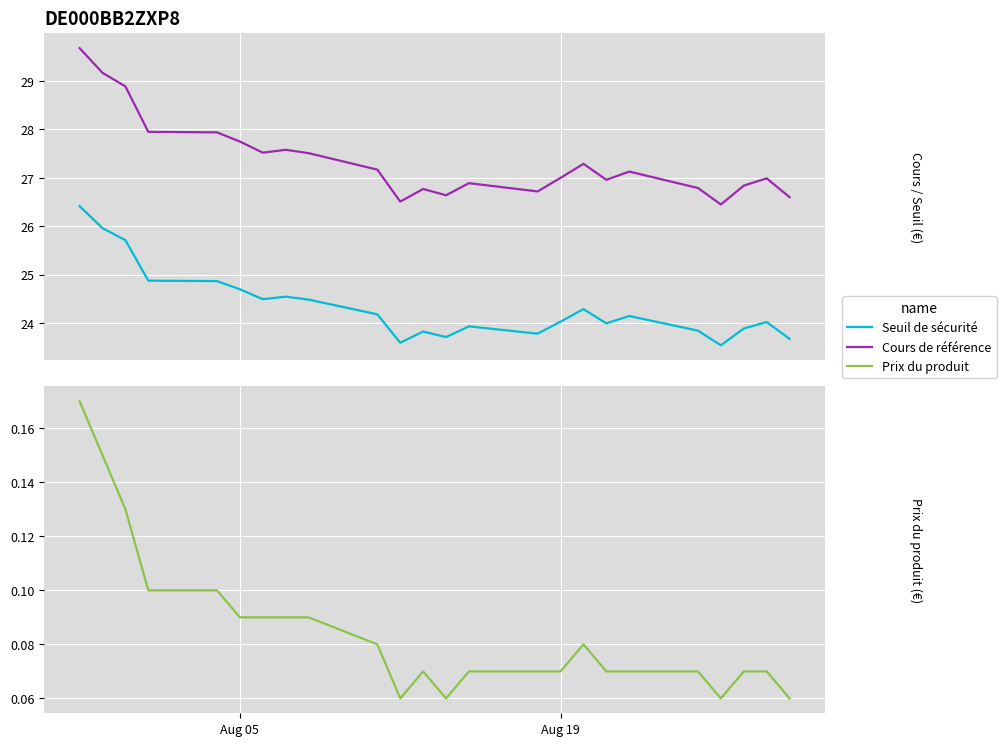

How many series are shown in this chart?

3